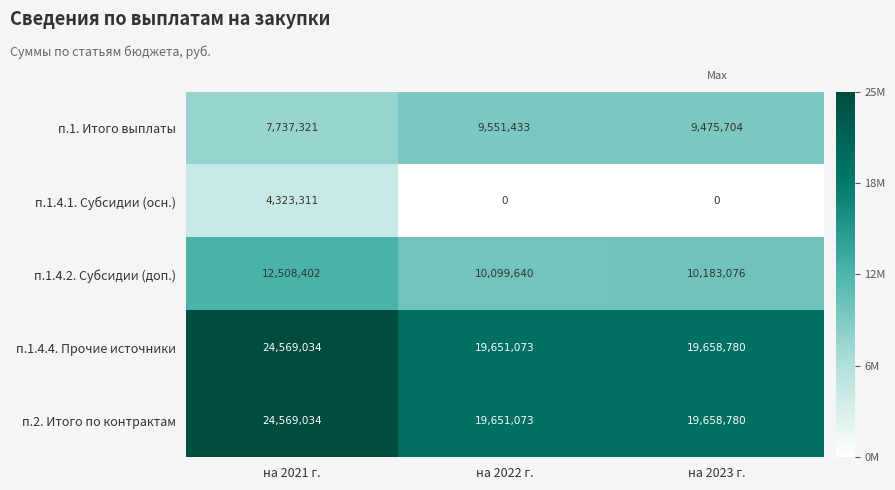

Where does the п.2. Итого по контрактам series first go above 19658780?

на 2021 г.